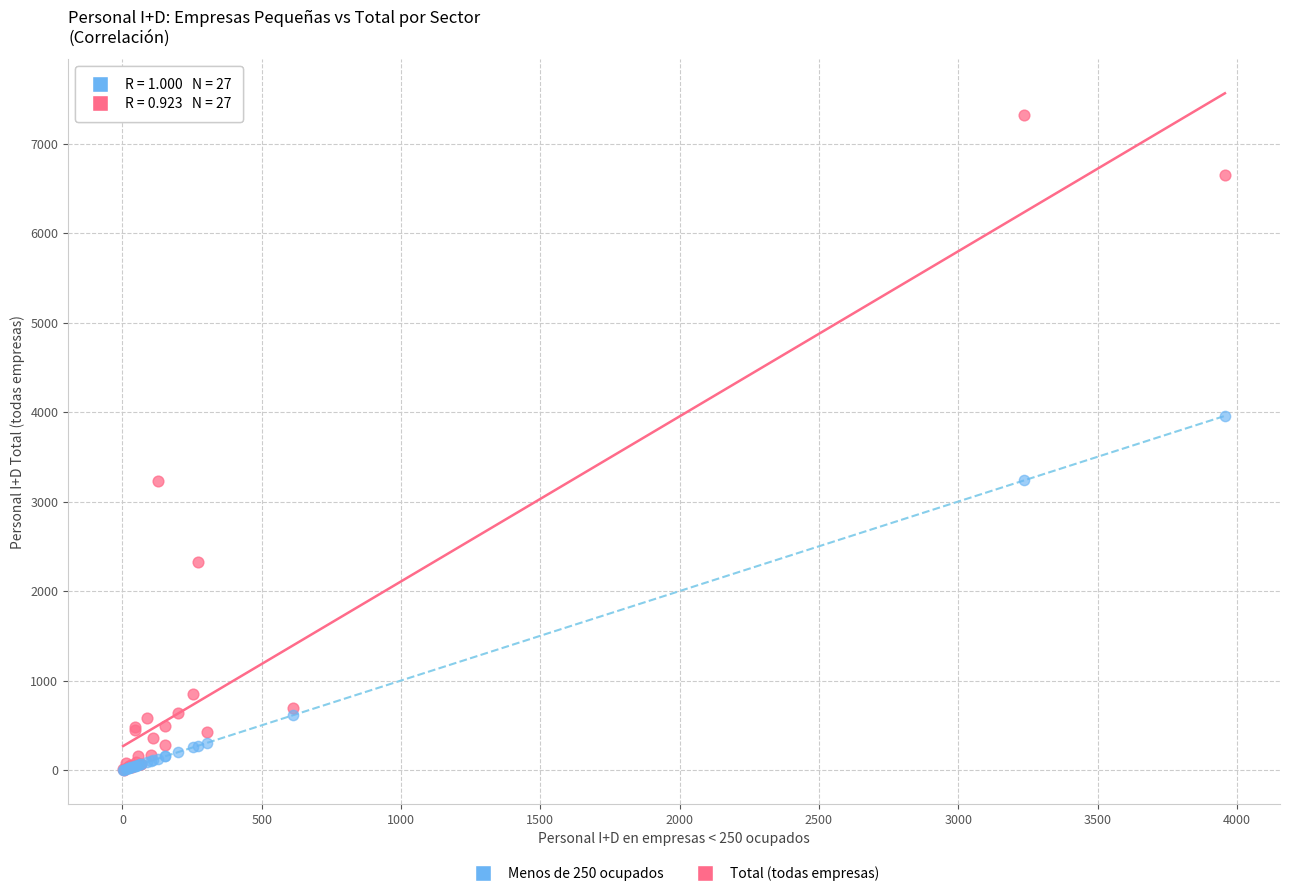

Across all series, what Y value is closest to 3662?

3957.1